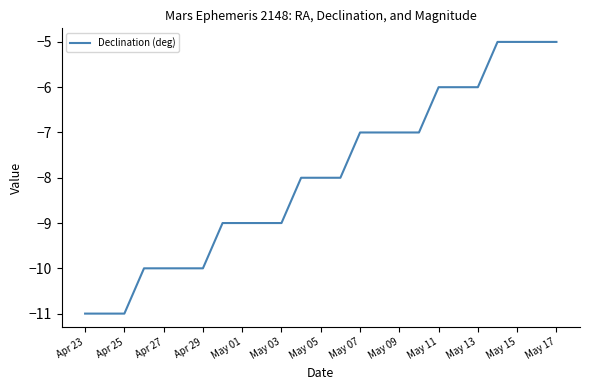

What is the smallest value displayed?

-11